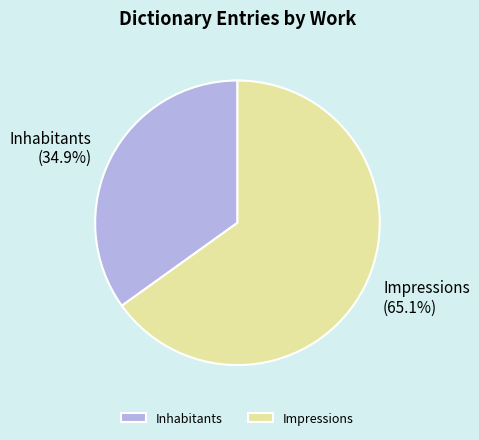

To the nearest percent, what is the combined percentage of Inhabitants and Impressions?

100%